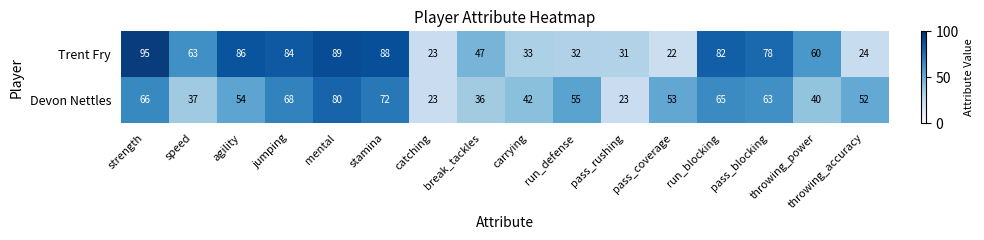

What is the total value across all series at mental?

169